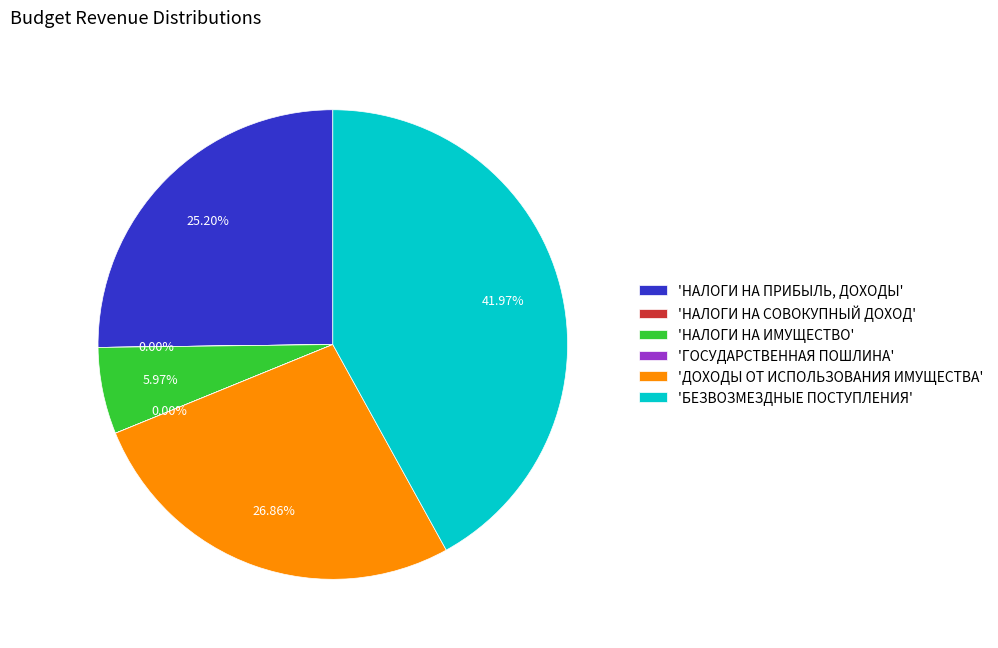

How many slices are in this pie chart?

6